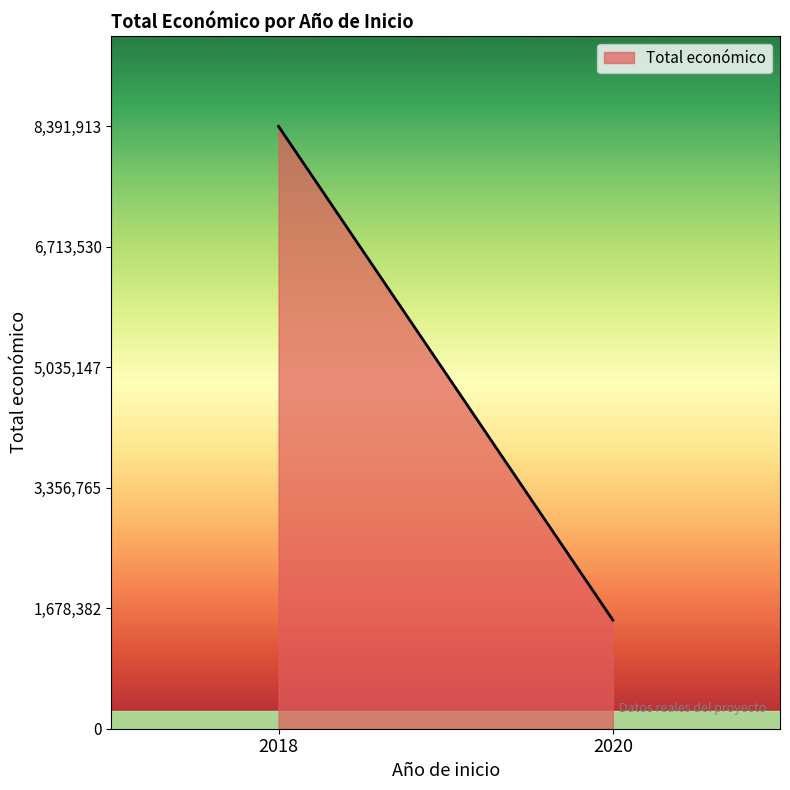

The value at 2018 is 8391913. True or false?

True